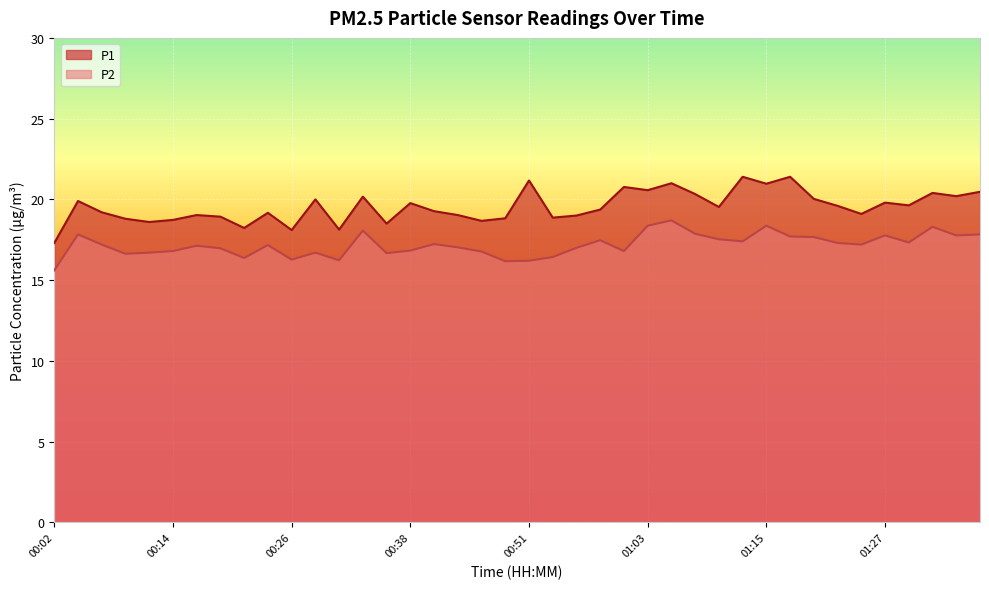

Count the number of data series in this chart.

2